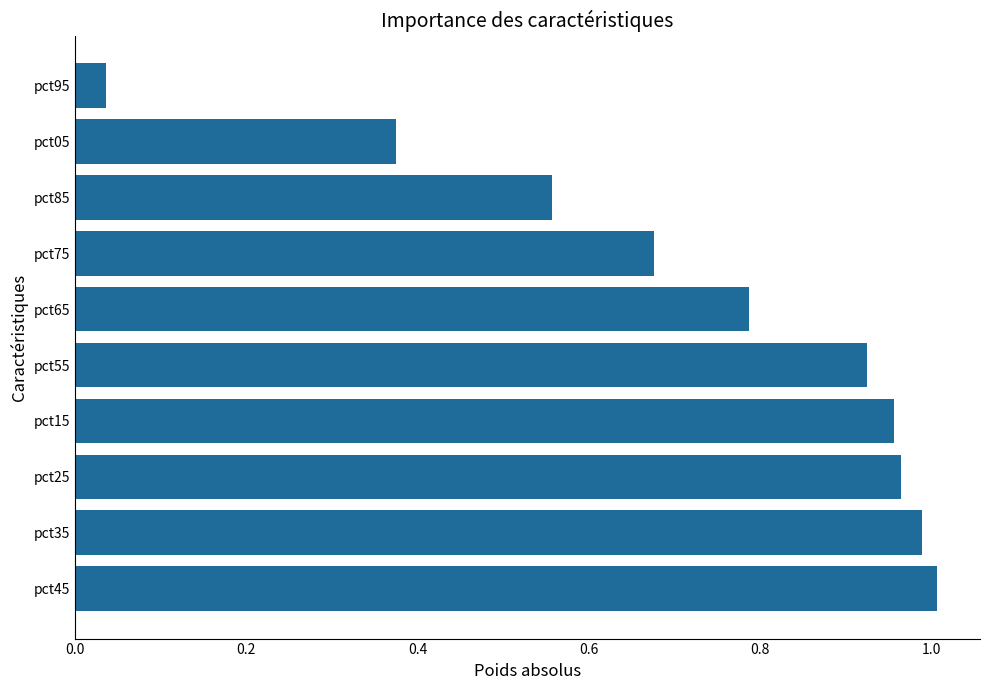

The chart shows a value of 1.0 at pct35. True or false?

True